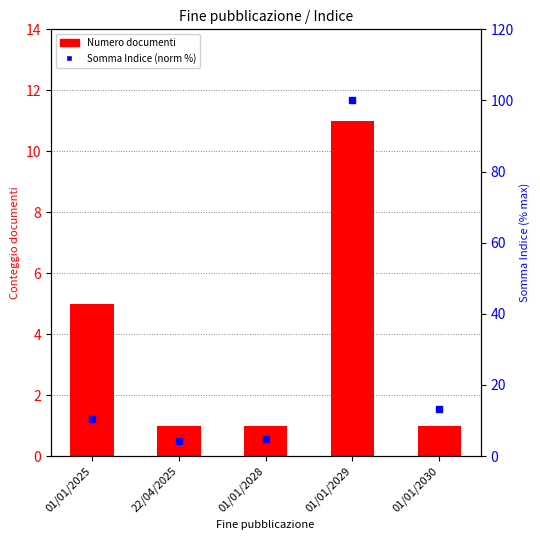

Reading left to right, transcribe all the data shown in this chart.

Numero documenti: 5.0	1.0	1.0	11.0	1.0
Somma Indice (norm %): 10.5	4.2	4.9	100.0	13.3